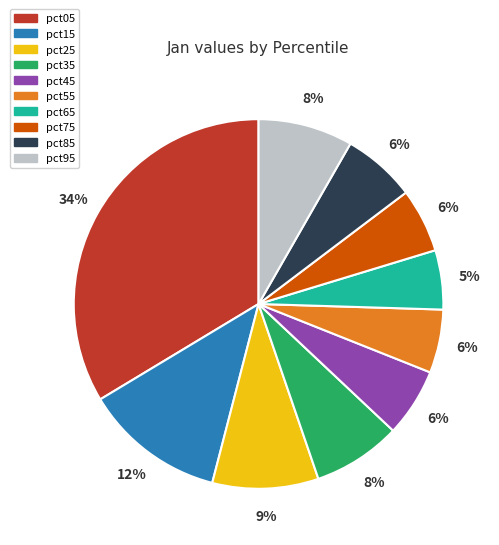

Is the sum of pct95 and pct65 greater than half?

No